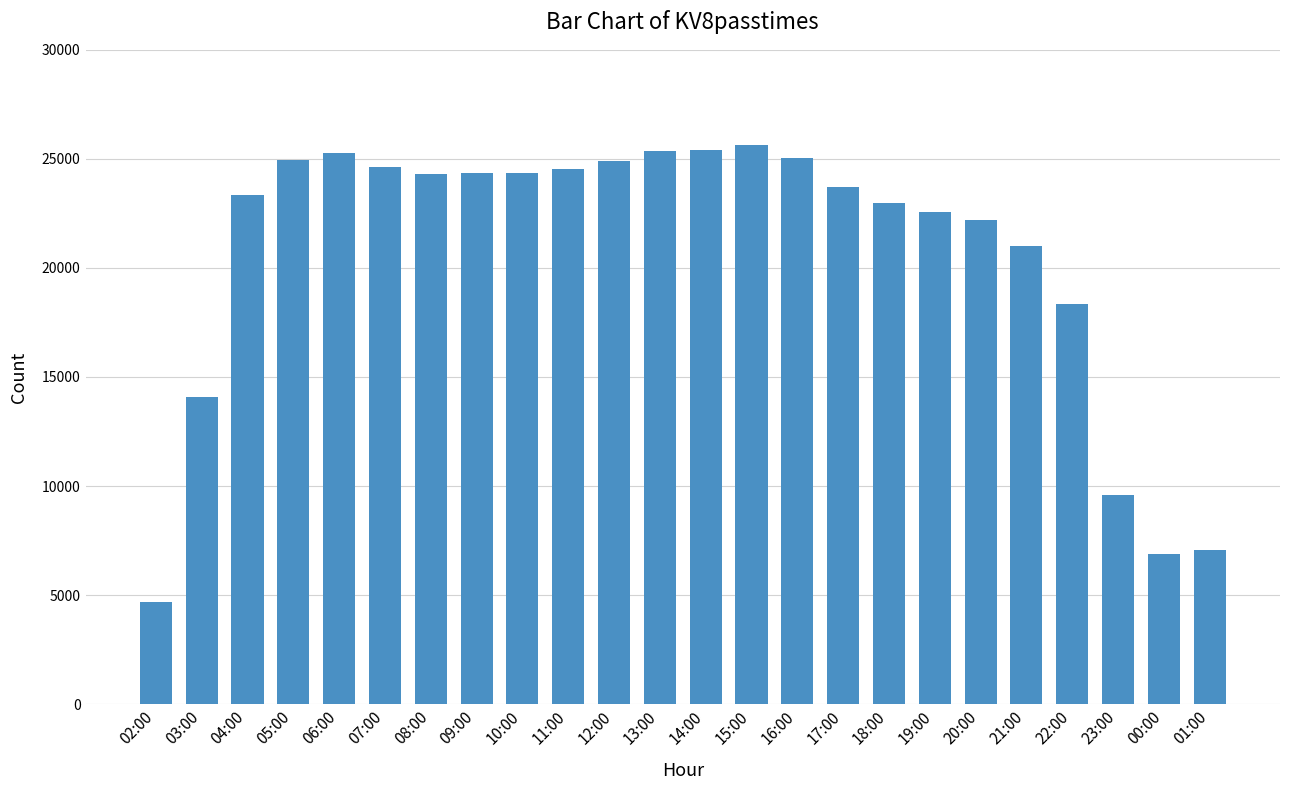

Are the bars horizontal?

No